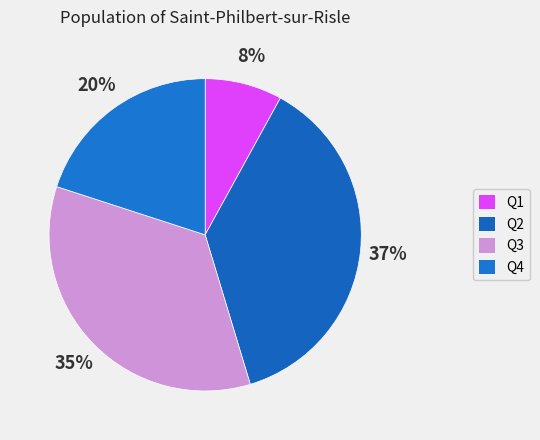

The Q4 slice represents 6% of the pie. True or false?

False